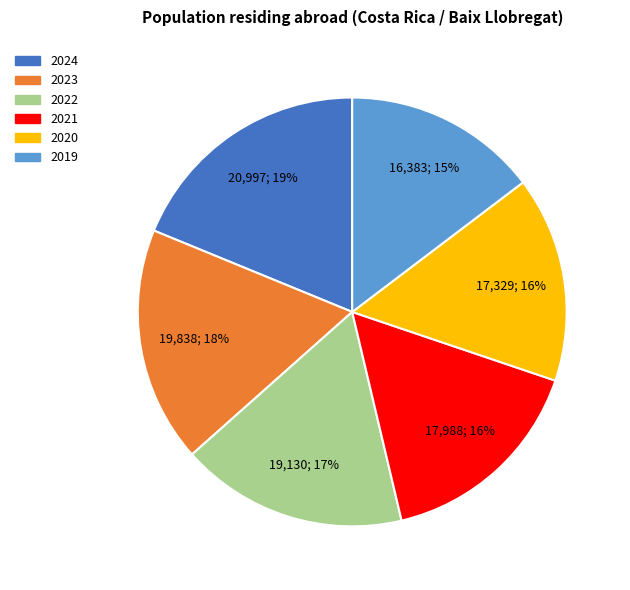

Count the number of slices in the pie.

6